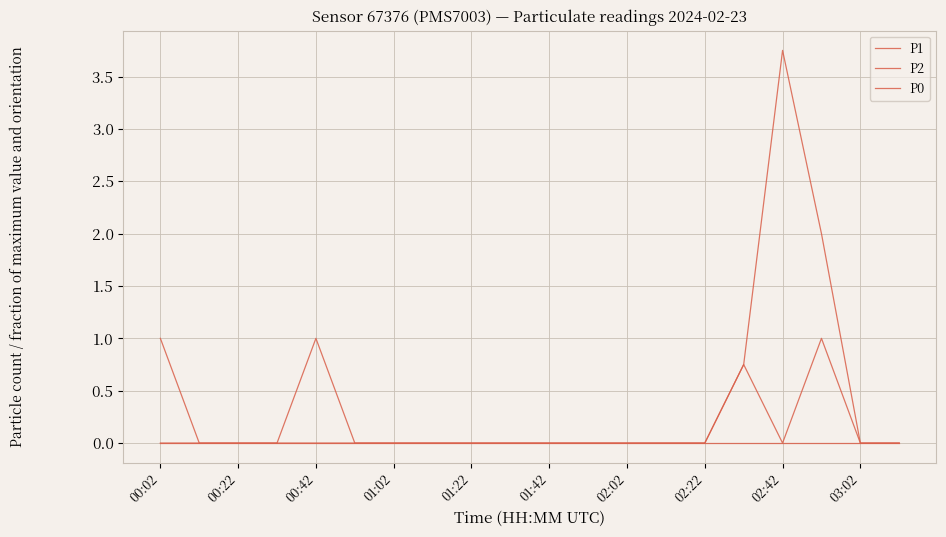

How many lines are shown in the chart?

3